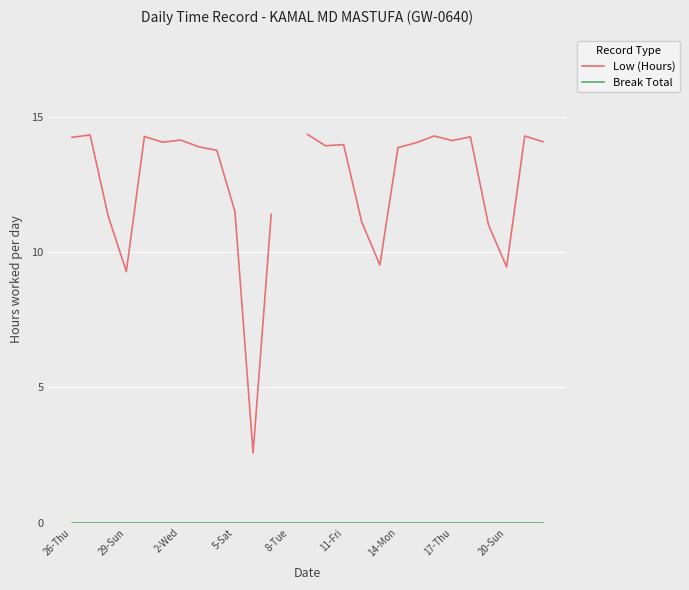

In Low (Hours), how many points are higher than both neighbors (excluding endpoints)?

7